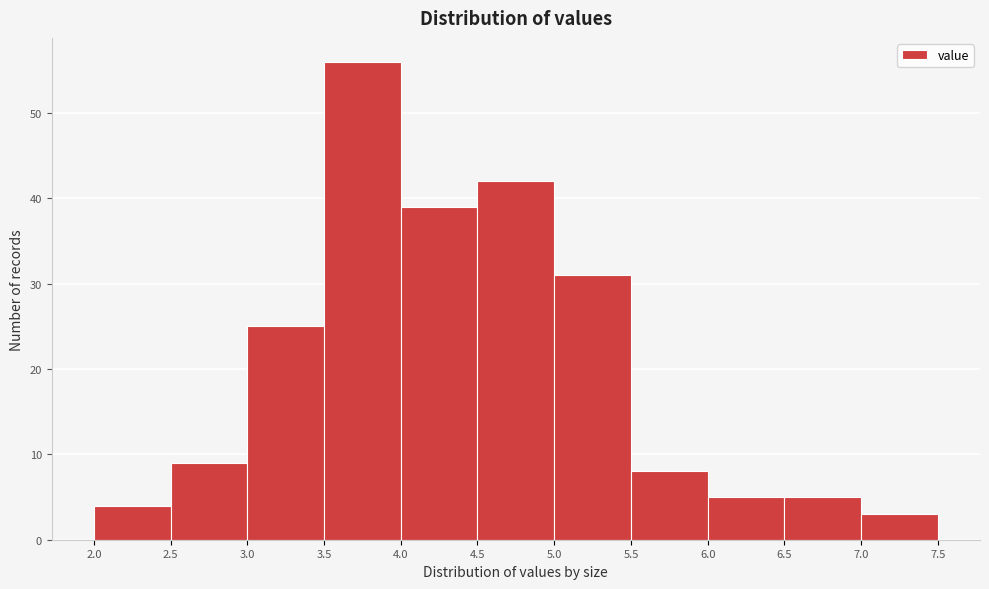

Reading left to right, transcribe this chart: for each bar, give the range it covers on the x-axis and its height. The values are not printed on the chart, so give them approximately, as read against the axis.

2.0 to 2.5: 4
2.5 to 3.0: 9
3.0 to 3.5: 25
3.5 to 4.0: 56
4.0 to 4.5: 39
4.5 to 5.0: 42
5.0 to 5.5: 31
5.5 to 6.0: 8
6.0 to 6.5: 5
6.5 to 7.0: 5
7.0 to 7.5: 3